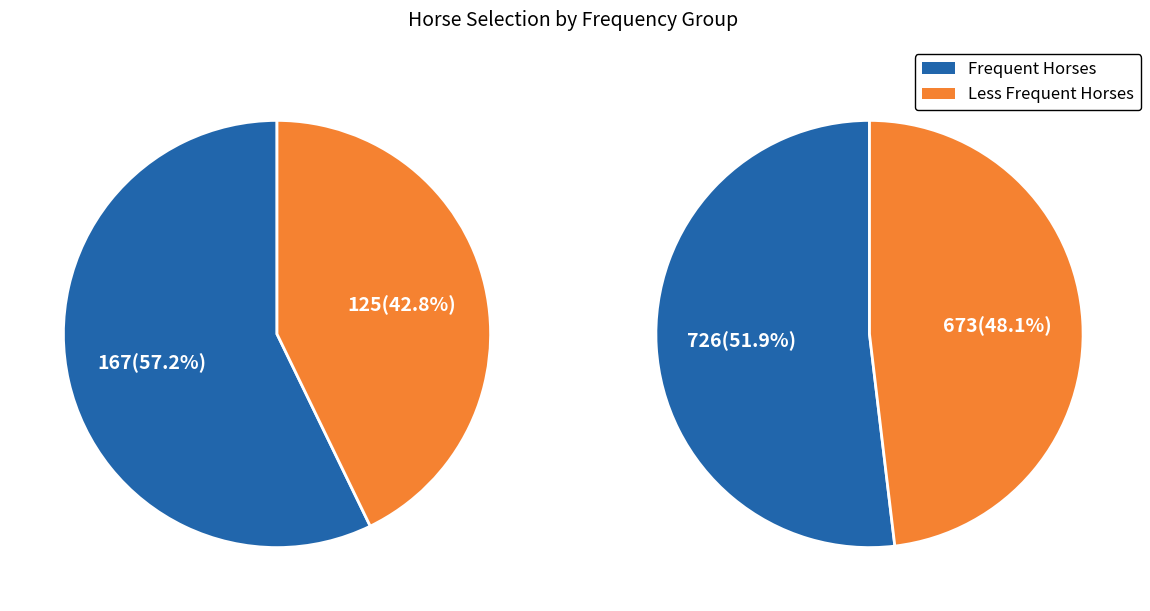

Between 10 and 11, which is larger?

11